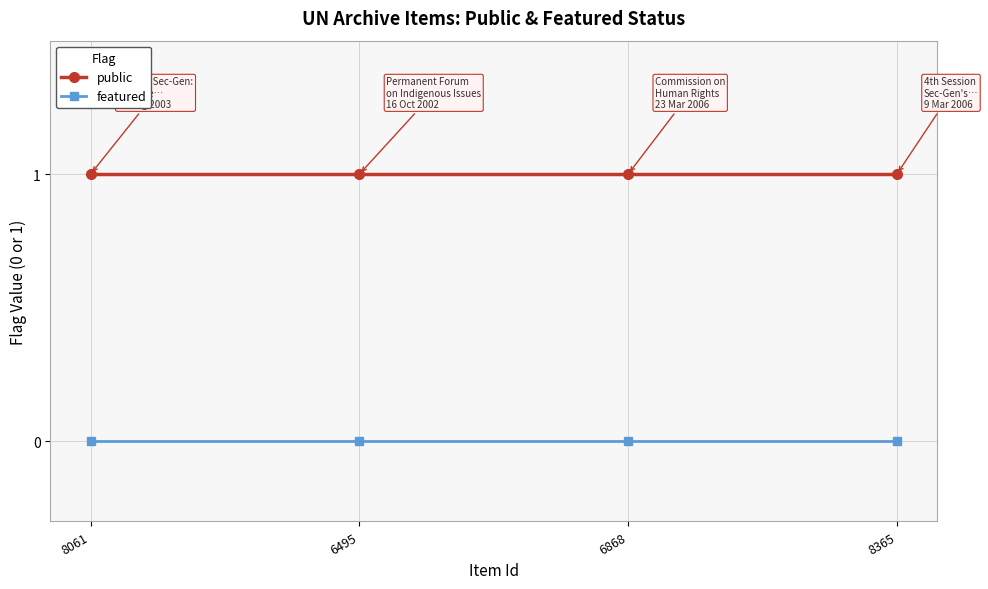

Is the value of public at 8365 greater than the value of featured at 8365?

Yes